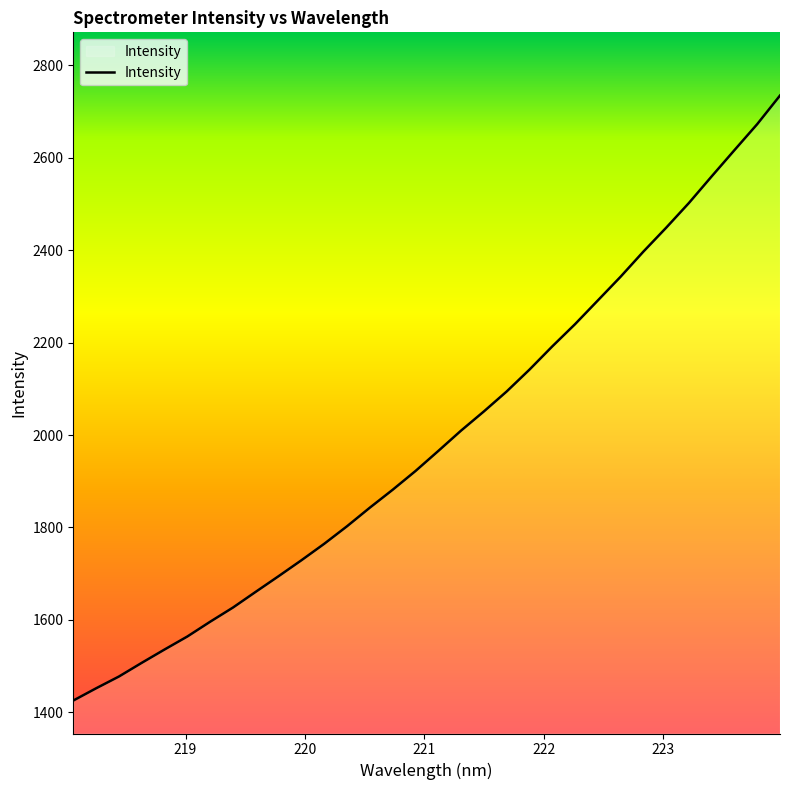

What is the minimum value shown in the chart?

1425.6